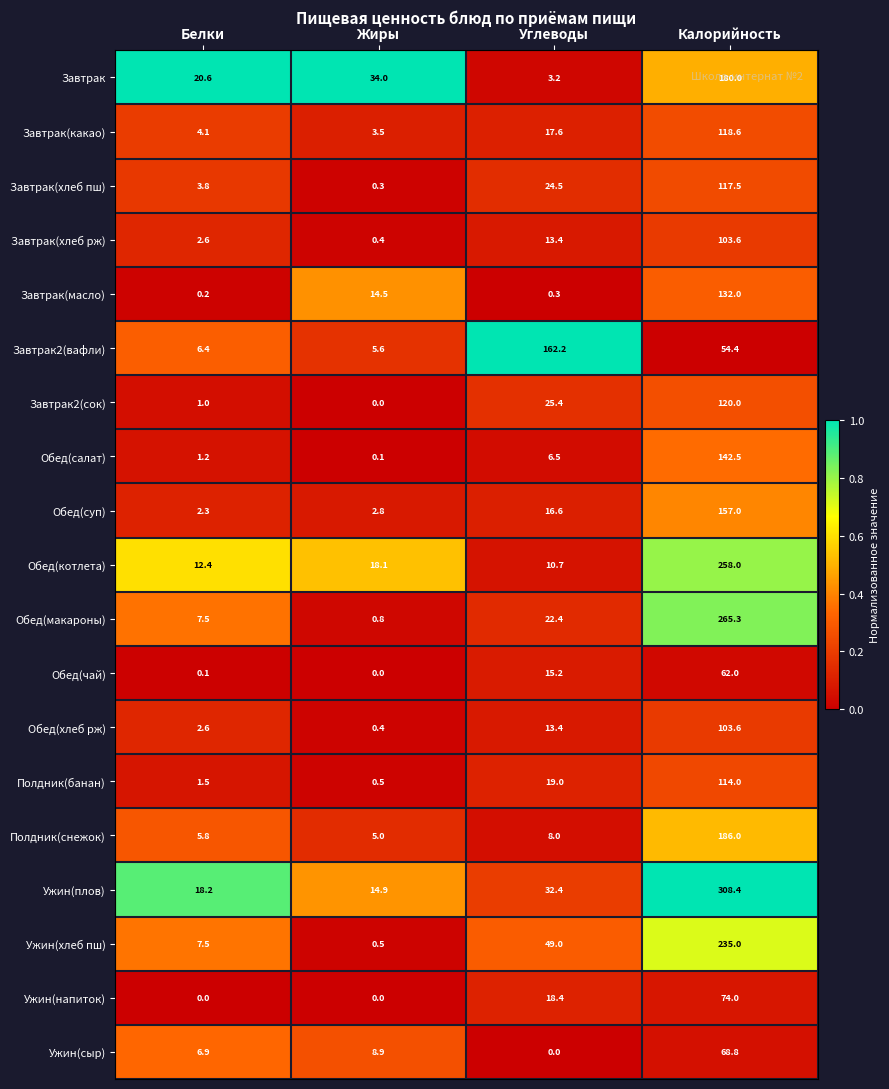

Rank the categories by Завтрак(какао) value from lowest to highest.

Жиры, Белки, Углеводы, Калорийность